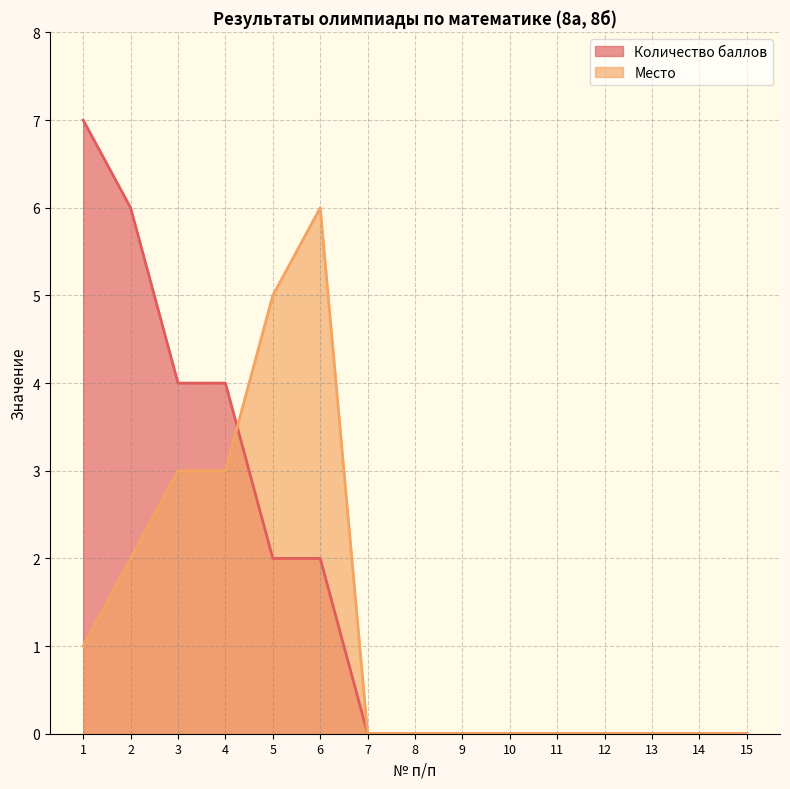

How many times do Место and Количество баллов cross each other?

1